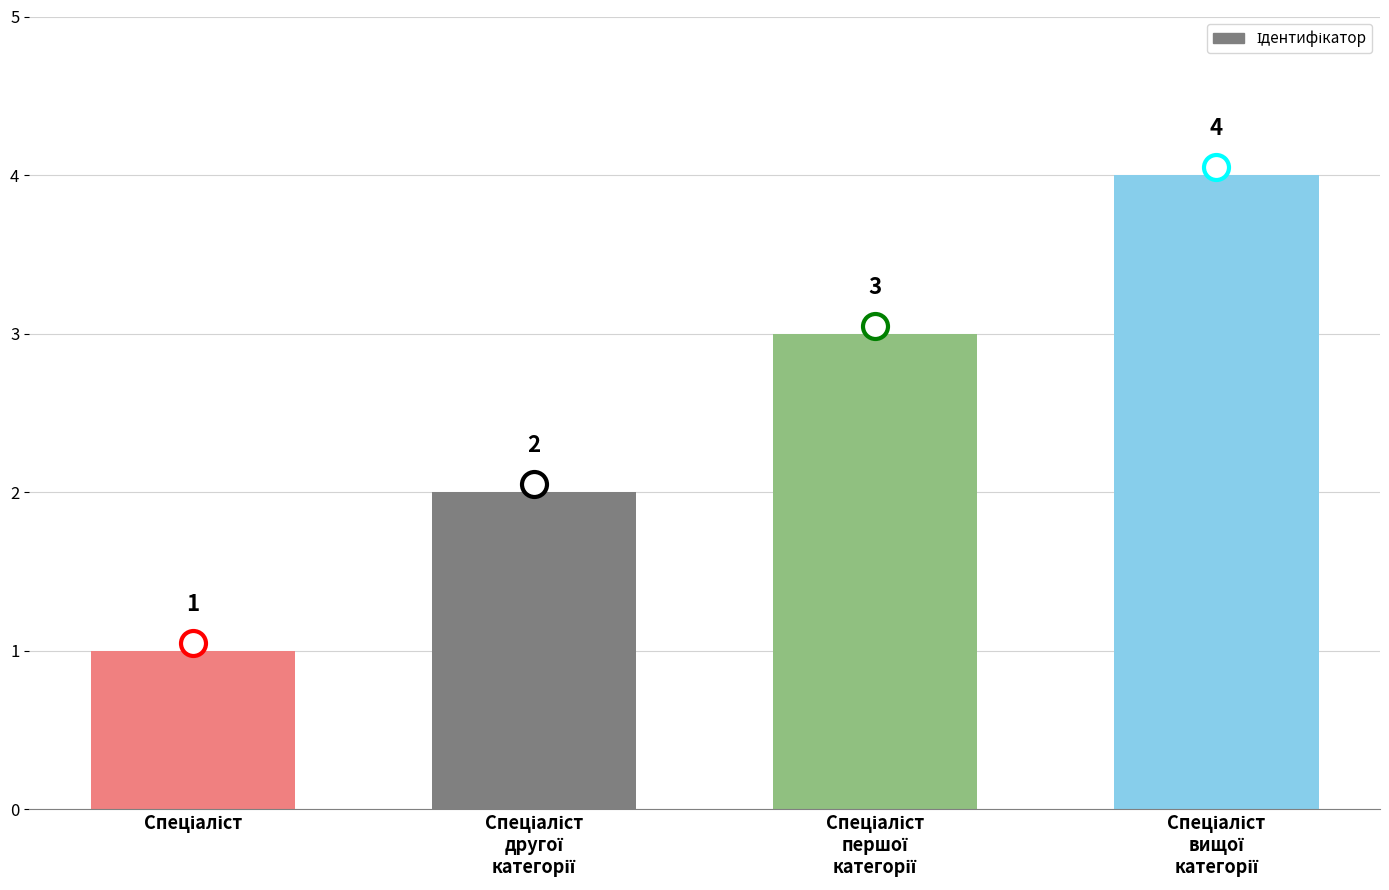

What is the sum of all values?

10